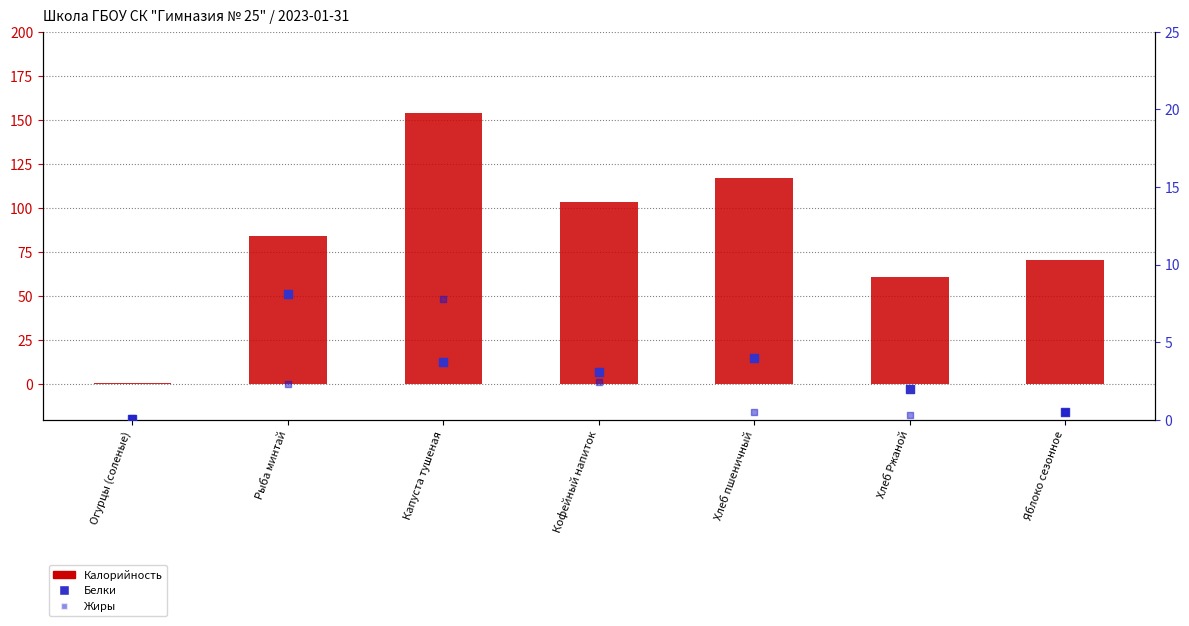

What are all the series names shown in the legend?

Калорийность, Белки, Жиры